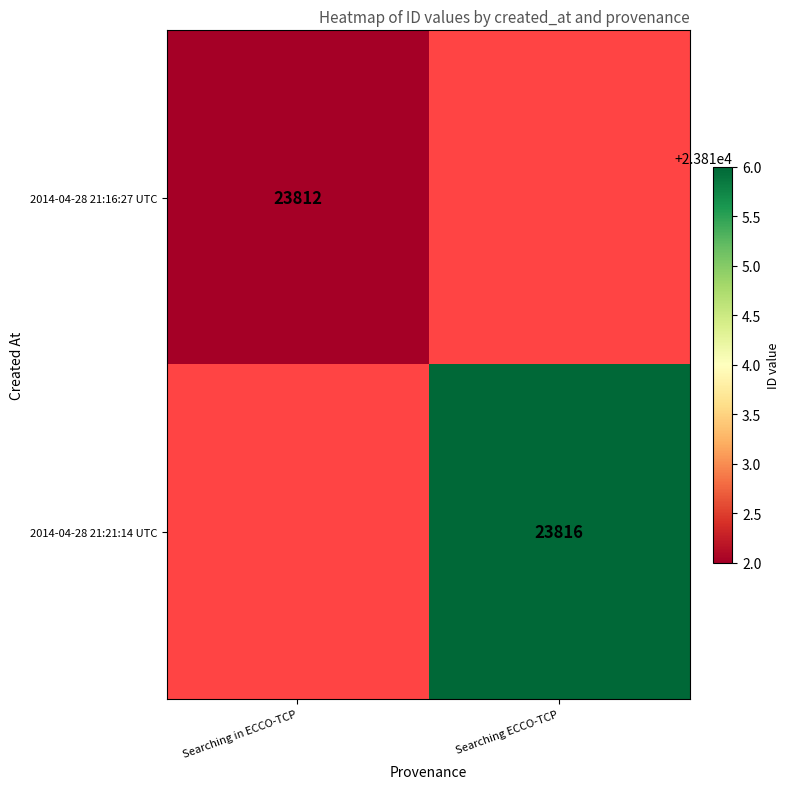

Is it true that 2014-04-28 21:16:27 UTC equals 40194 at Searching in ECCO-TCP?

False